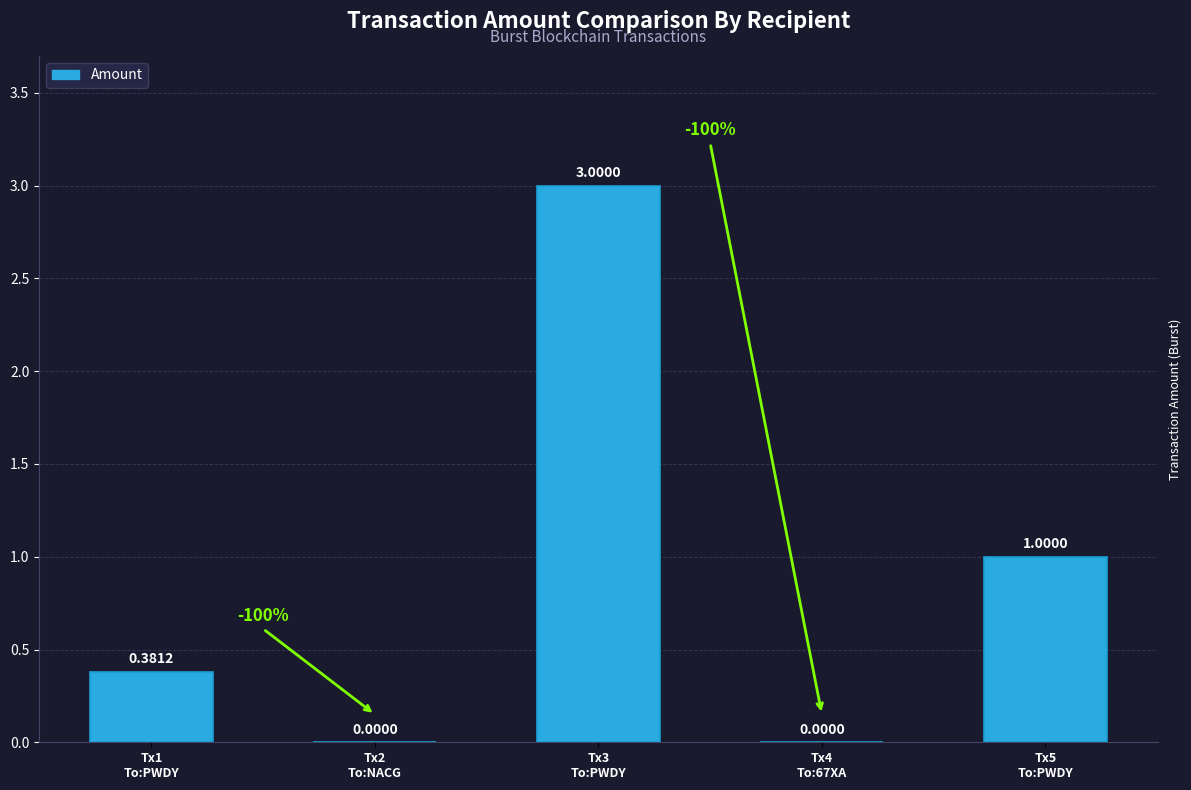

What is the sum of all values?

4.4